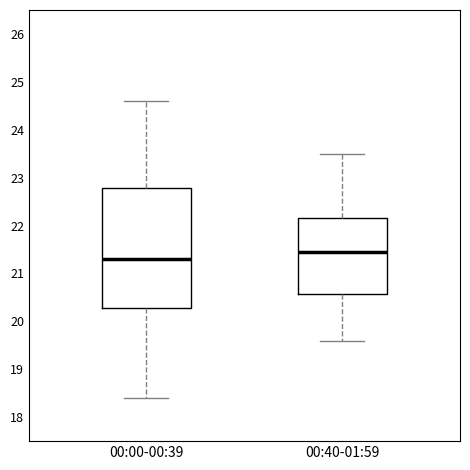

Which box has the lowest median line?

00:00-00:39